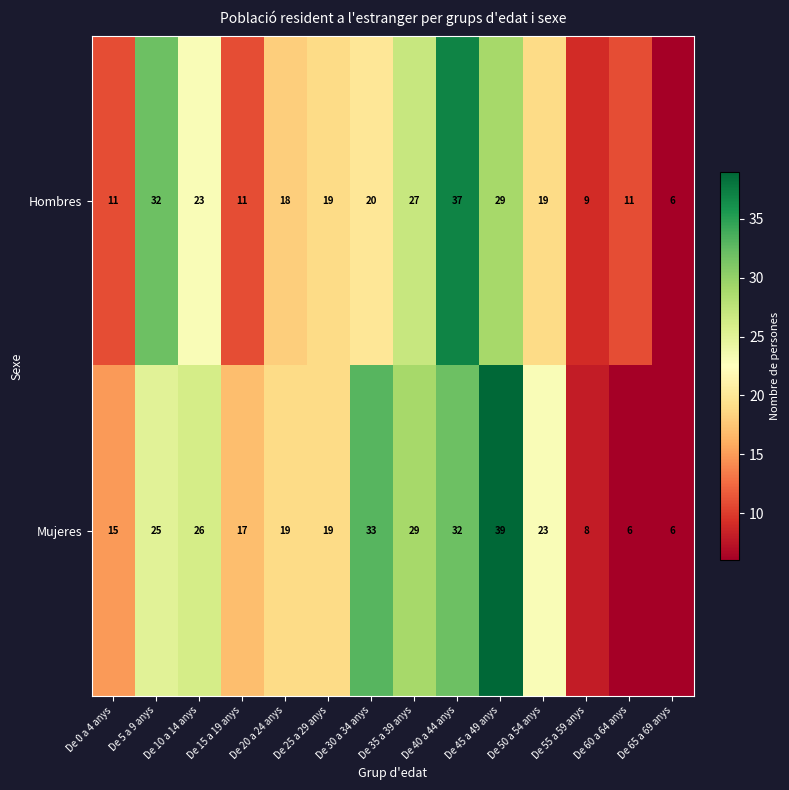

True or false: Hombres has a value of 2 at De 55 a 59 anys.

False